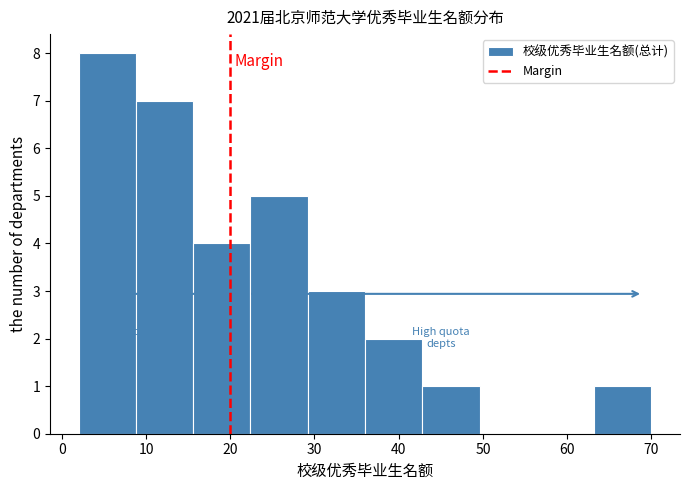

Which range on the x-axis has the tallest bar?

2.0 to 8.8